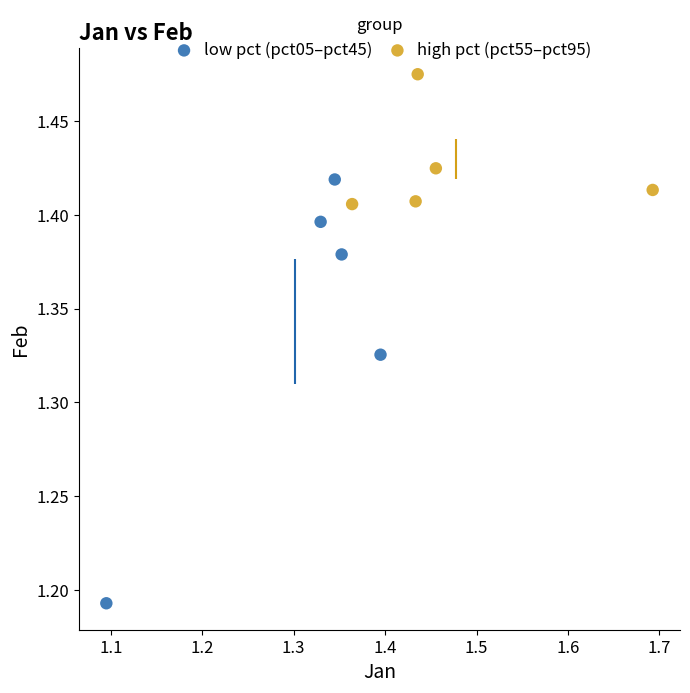

Which series reaches the maximum Y coordinate?

high pct (pct55–pct95)